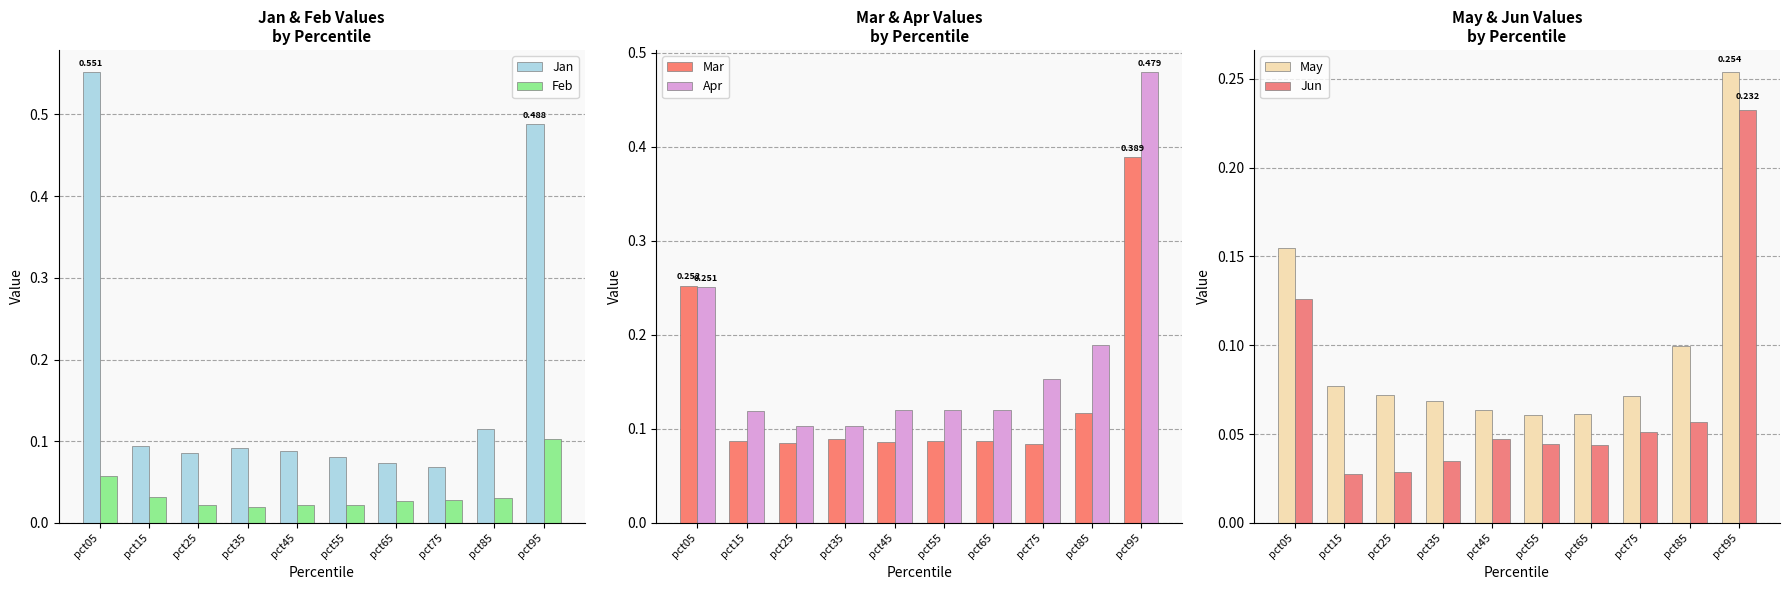

Where is Feb nearest to the value 0?

pct35